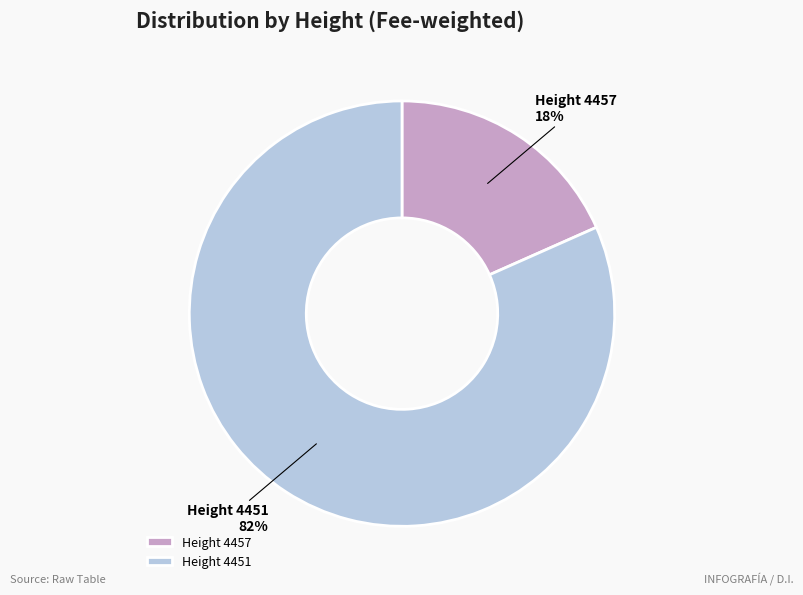

Do Height 4457 and Height 4451 together represent more than half of the pie?

Yes